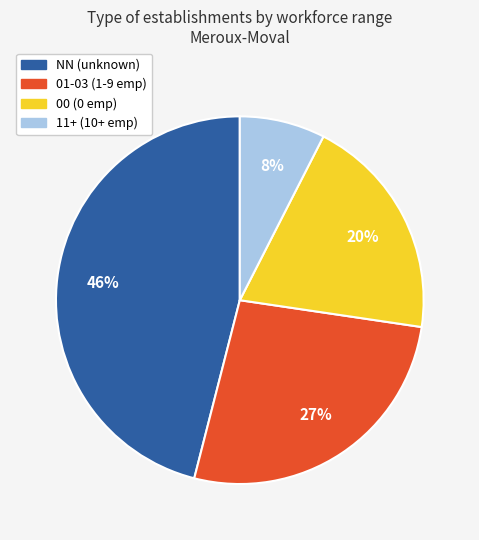

To the nearest percent, what is the average slice percentage?

25%